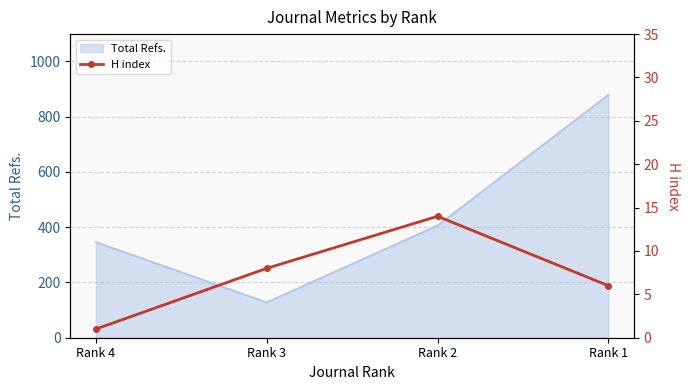

How many interior local valleys does the Total Refs. series have?

1